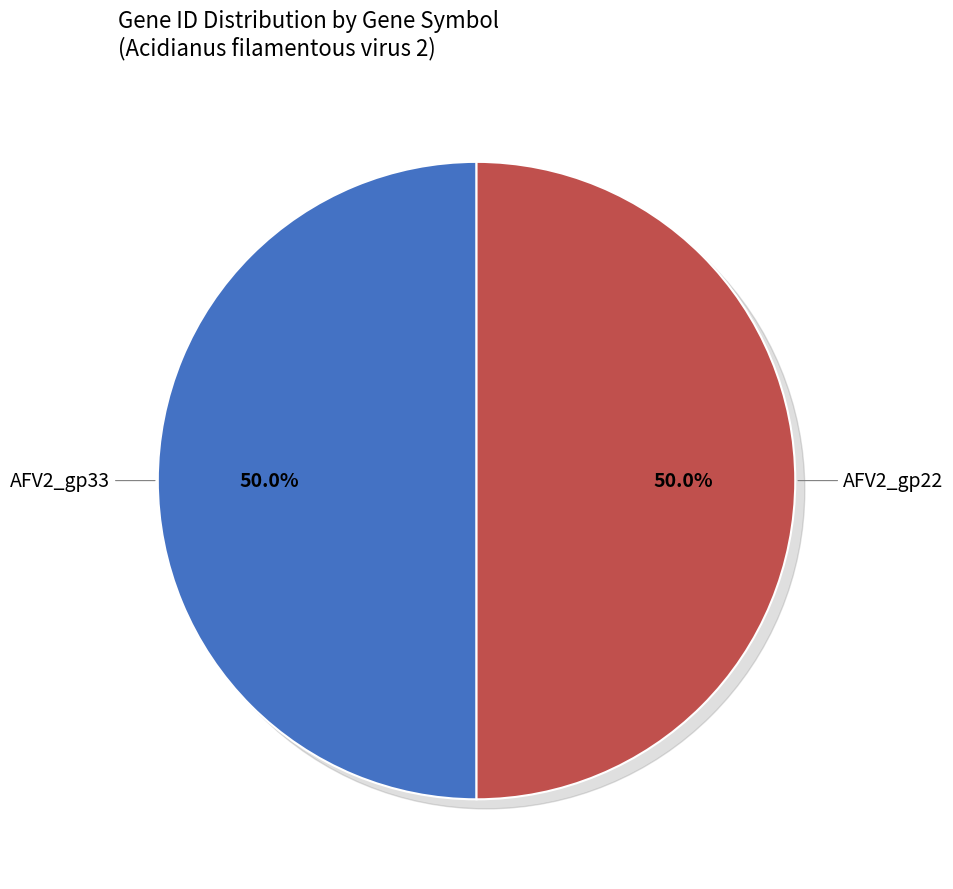

Does AFV2_gp22 represent more than half of the total?

No